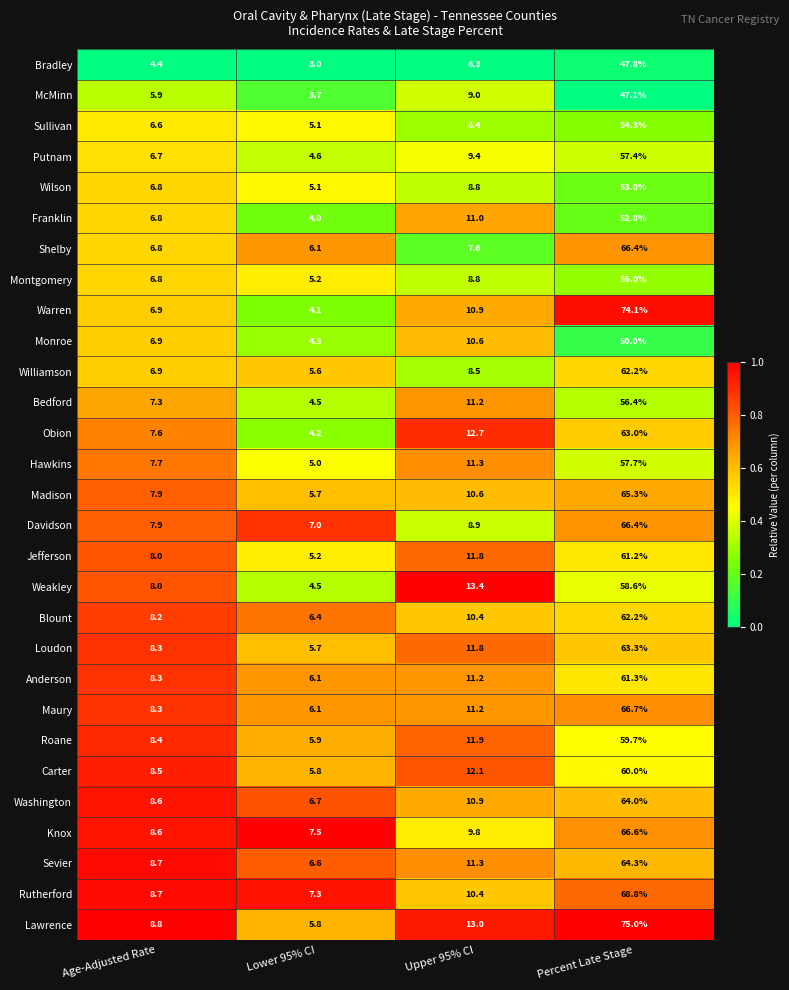

What is the difference between the highest and lowest values at Upper 95% CI?

7.1